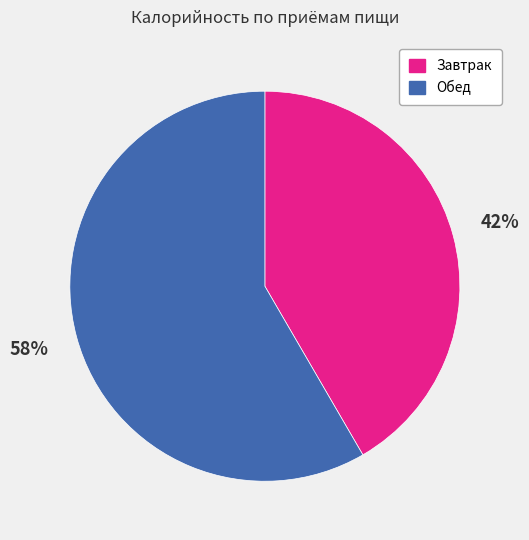

To the nearest percent, what is the combined percentage of Обед and Завтрак?

100%